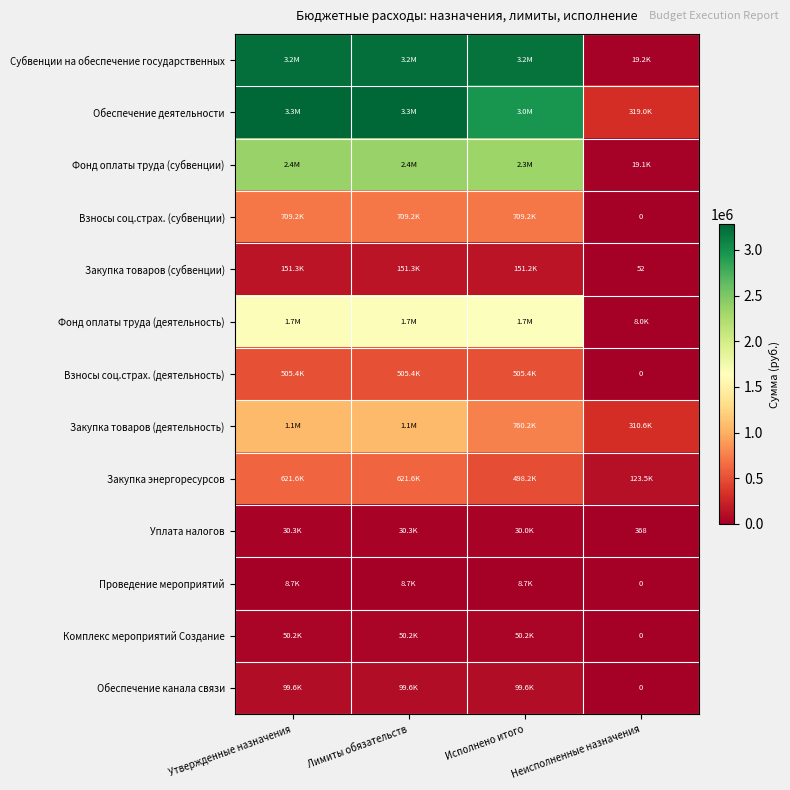

What is the spread (max minus min) of values at Утвержденные назначения?

3271393.2